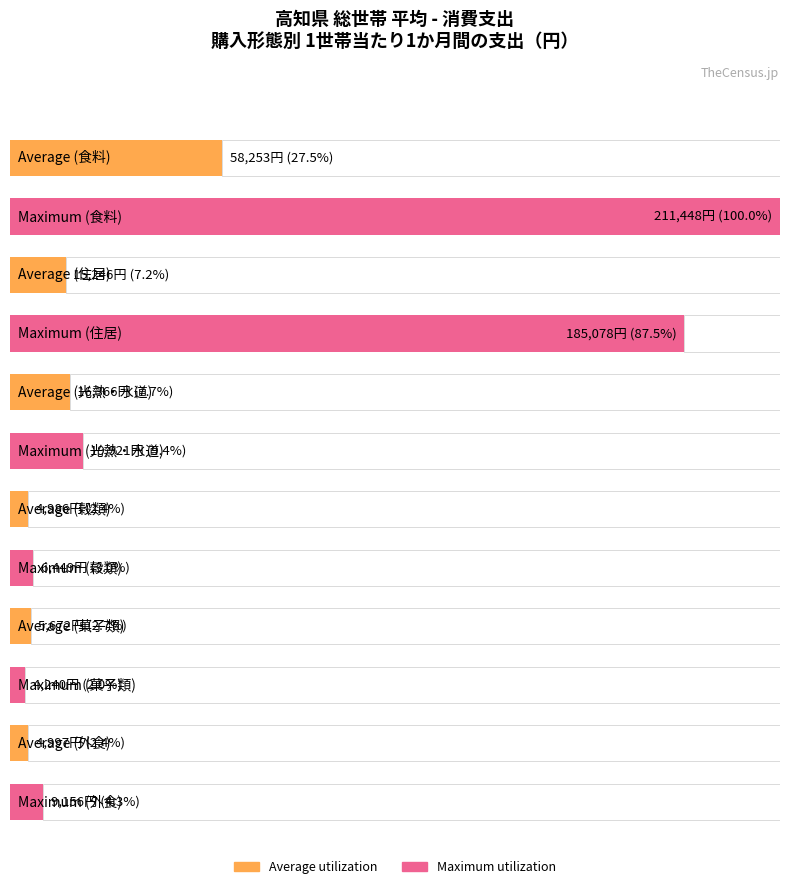

Which series has the largest range (max minus min)?

Maximum utilization